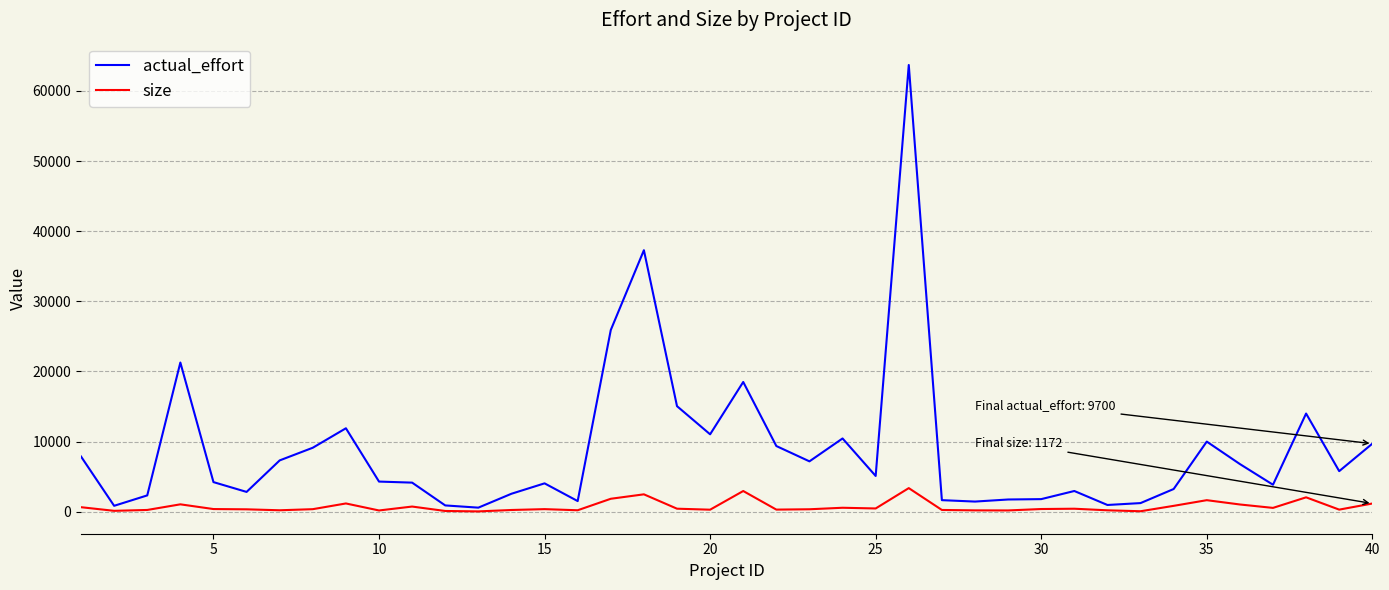

Does the chart have visible grid lines?

Yes